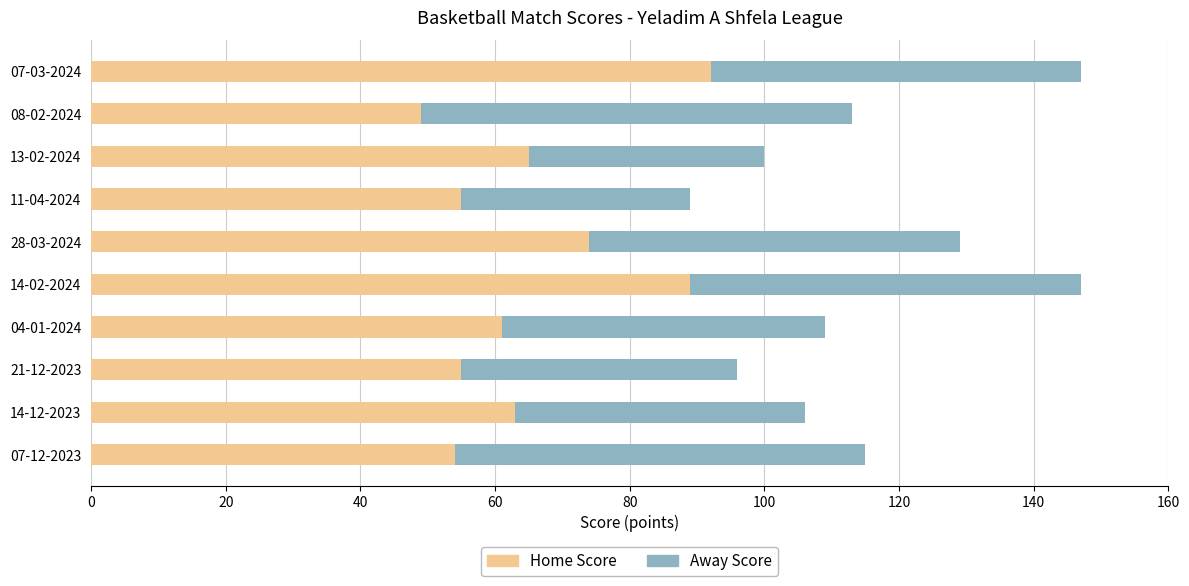

Is it true that Home Score equals 55 at 11-04-2024?

True